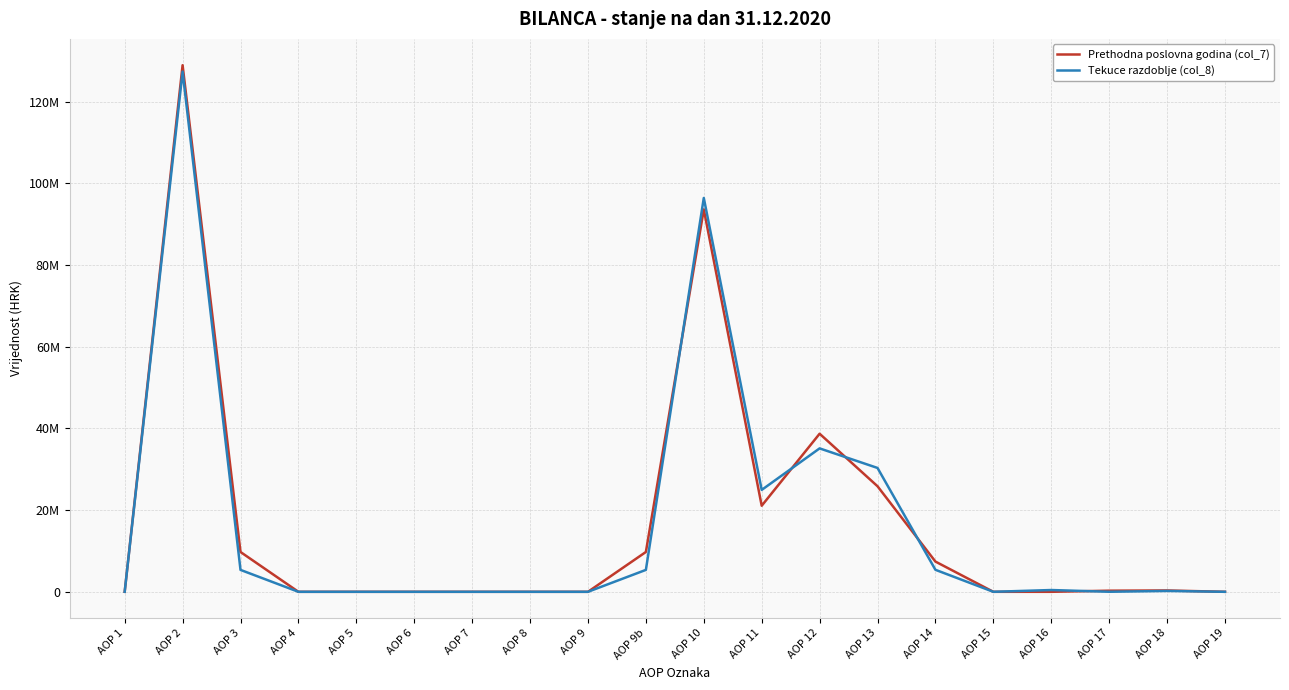

Rank the series at AOP 2 from highest to lowest value.

Prethodna poslovna godina (col_7), Tekuce razdoblje (col_8)